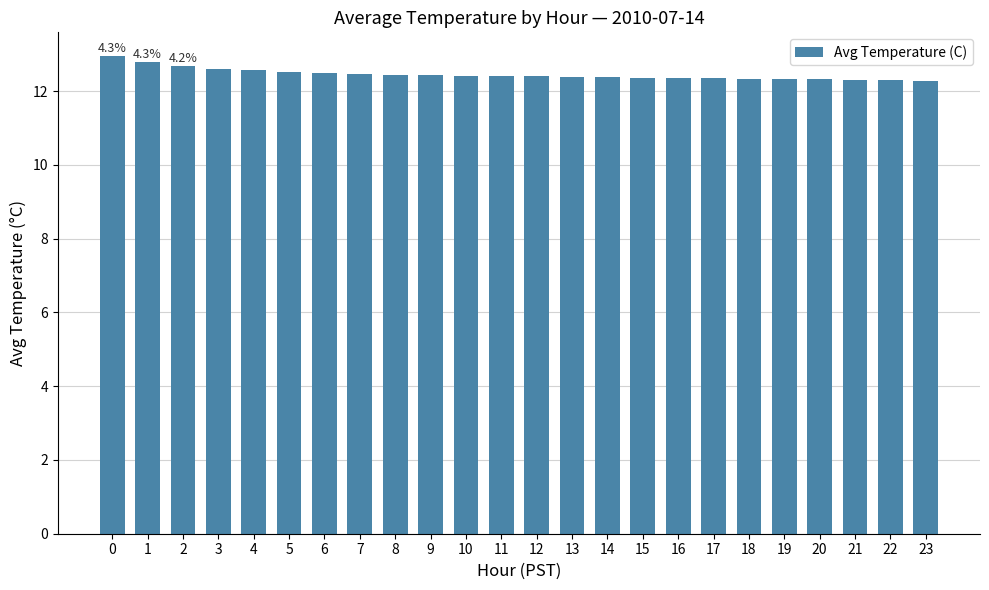

What is the minimum value shown in the chart?

12.3